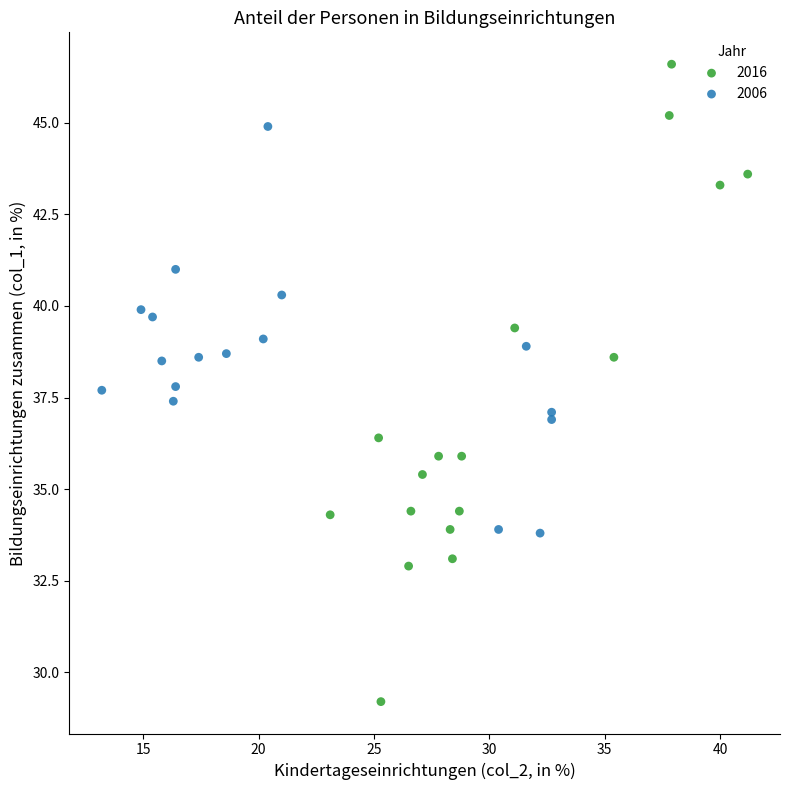

Which series has the largest Y range (max minus min)?

2016